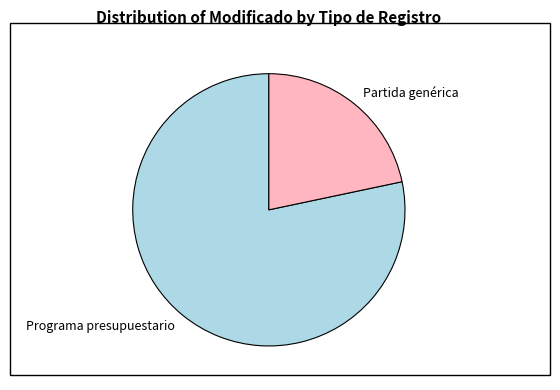

Which slice is the smallest?

Partida genérica